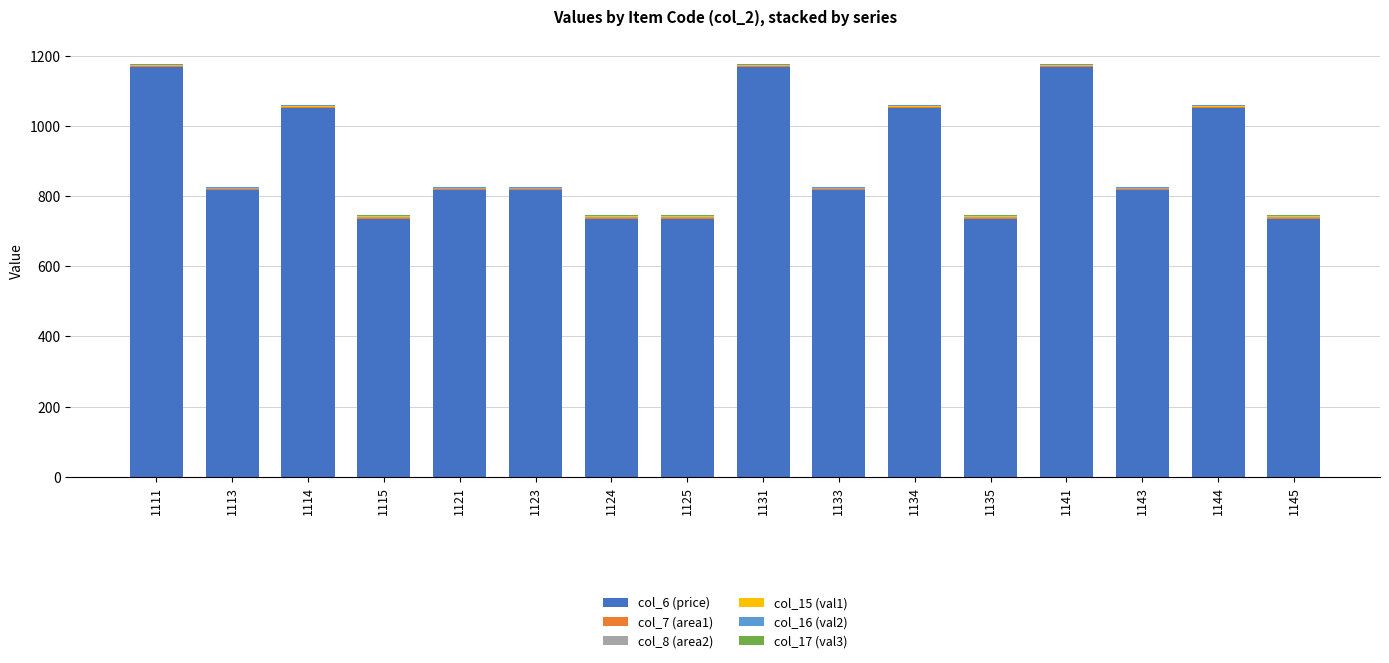

Are the bars grouped side by side (vs. stacked)?

No